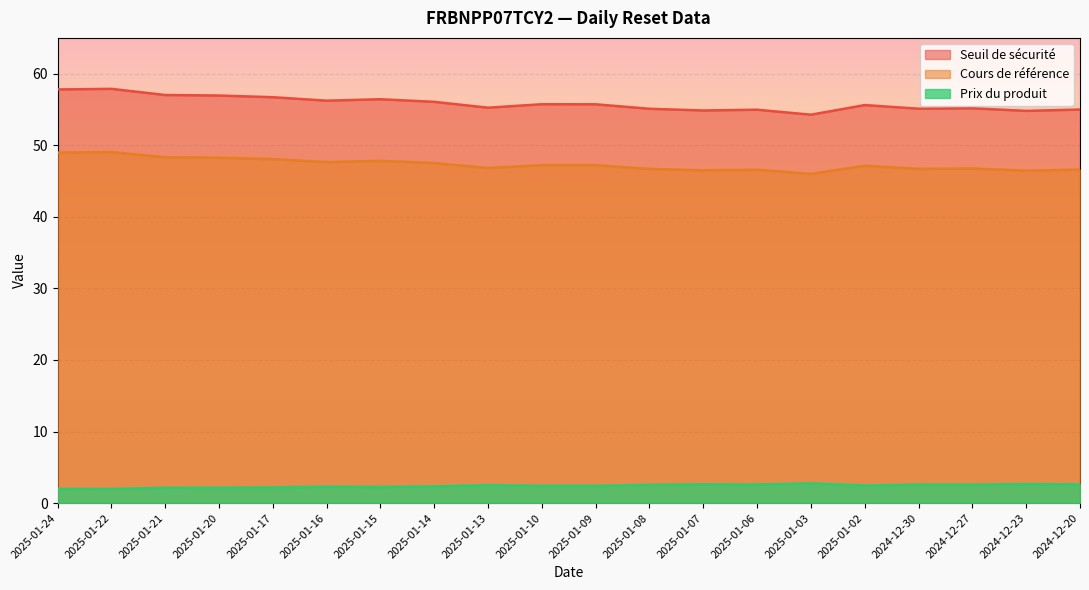

True or false: Seuil de sécurité has more than 0 points higher than both neighbors.

True